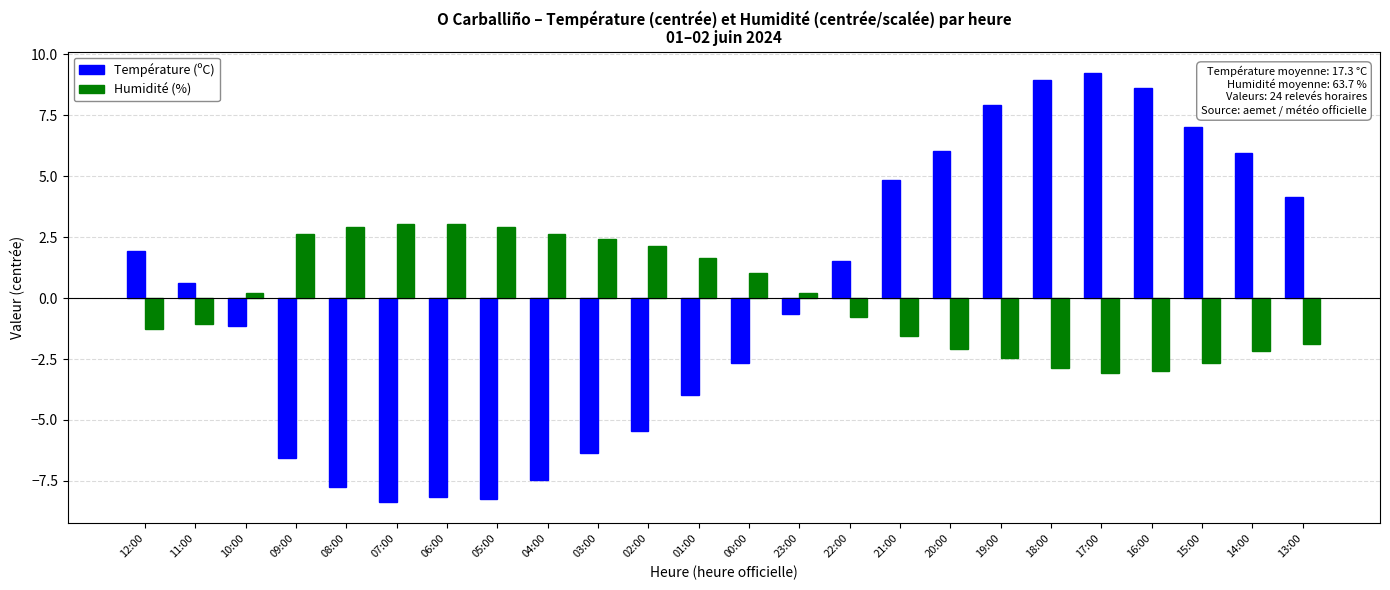

How many negative values does the Humidité (%) series have?

12